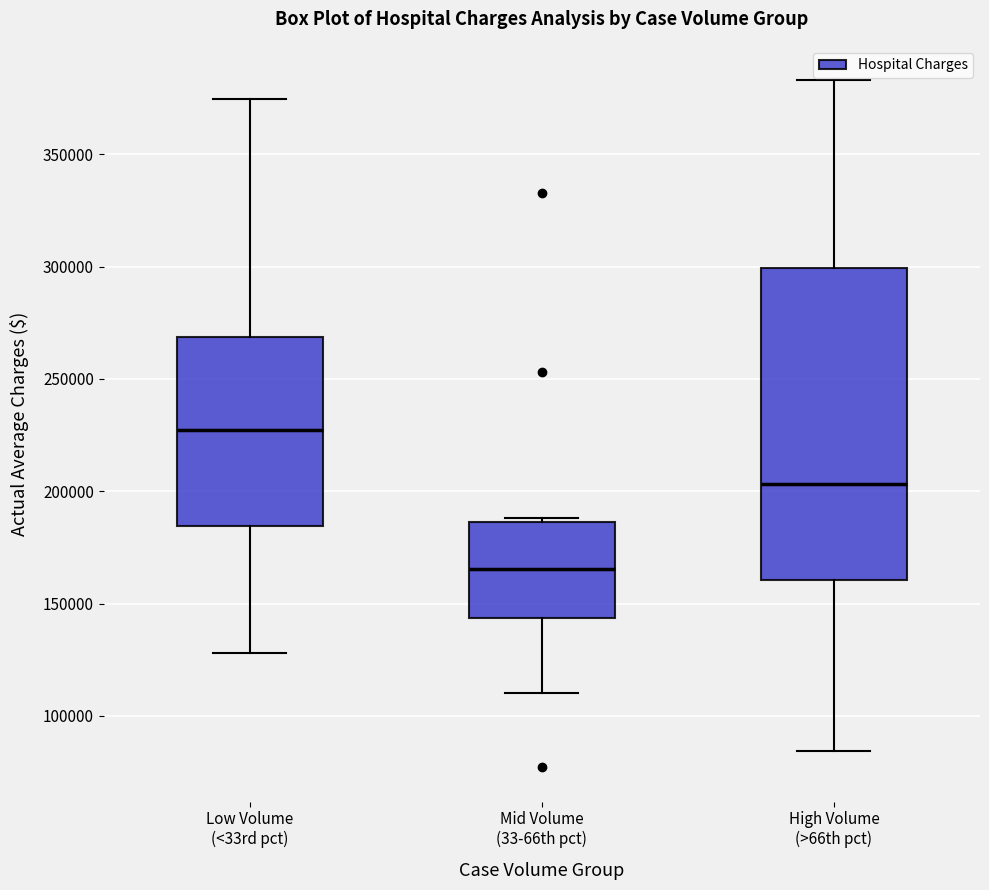

Which box has the lowest median line?

Mid Volume (33-66th pct)